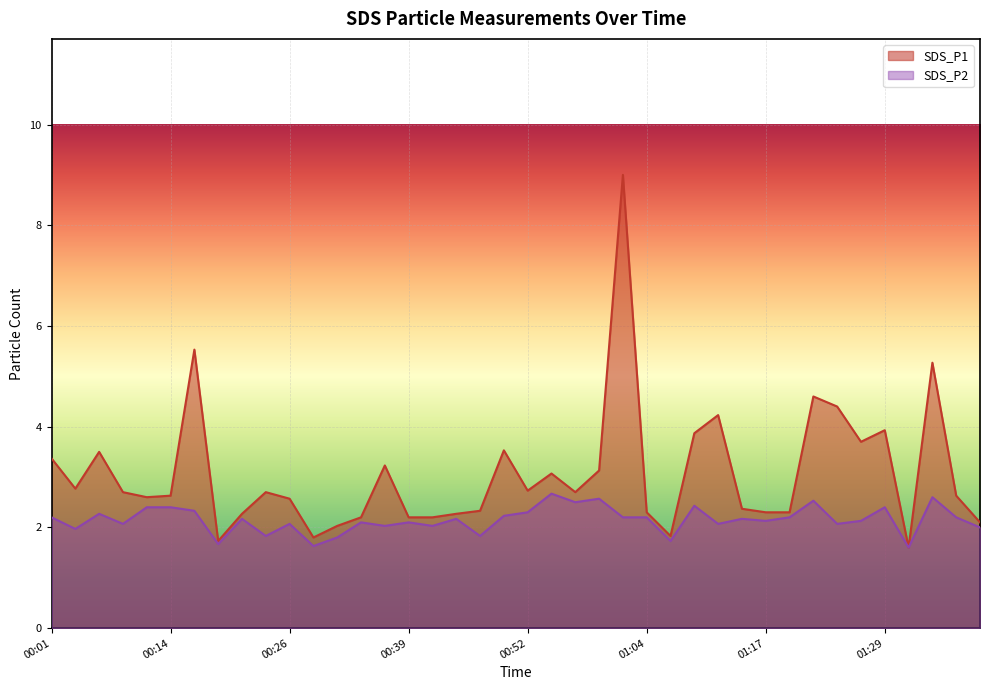

The SDS_P1 series shows 1.1 at 01:39. True or false?

False